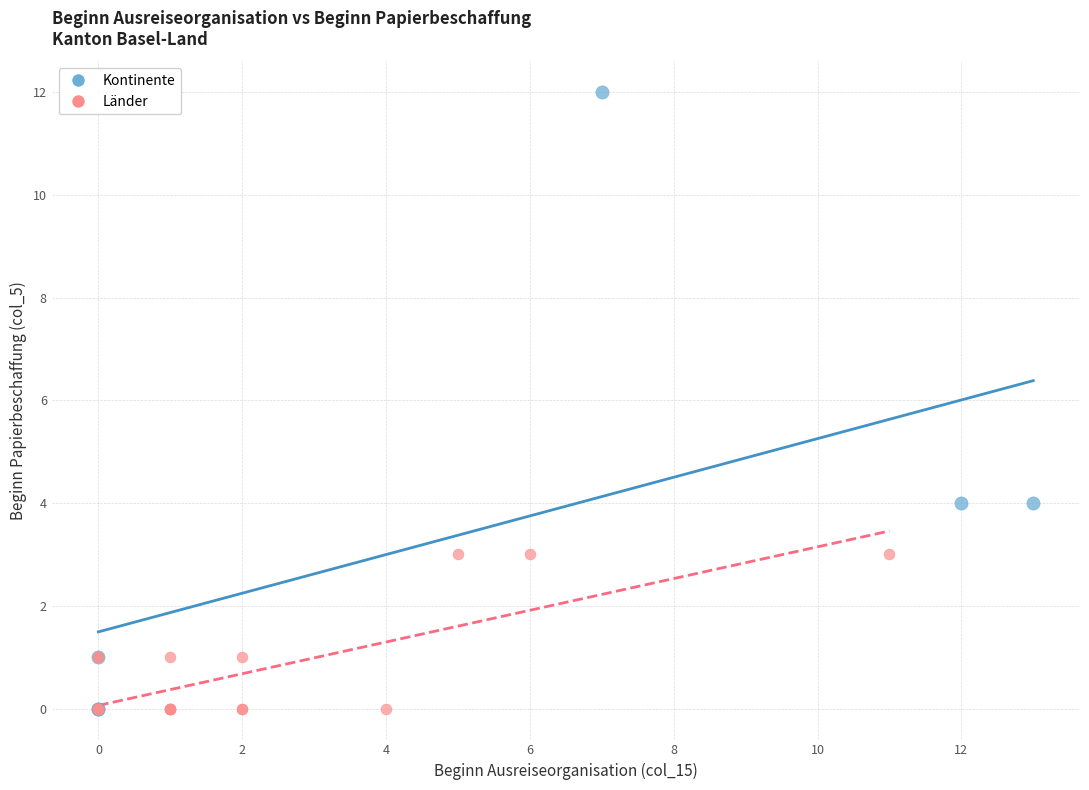

Which series contains the highest Y value?

Kontinente